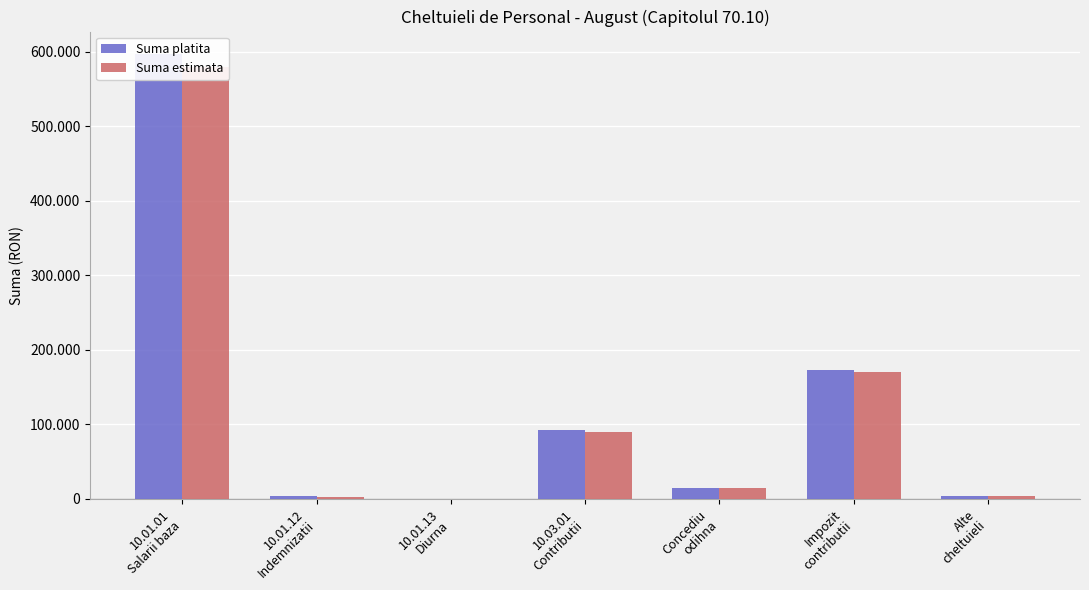

Reading right to left, list all the values displayed in this chart.

Suma platita: Alte
cheltuieli=4312	Impozit
contributii=172407	Concediu
odihna=14600	10.03.01
Contributii=92825	10.01.13
Diurna=102	10.01.12
Indemnizatii=3346	10.01.01
Salarii baza=597123
Suma estimata: Alte
cheltuieli=4000	Impozit
contributii=170000	Concediu
odihna=14000	10.03.01
Contributii=90000	10.01.13
Diurna=95	10.01.12
Indemnizatii=3000	10.01.01
Salarii baza=580000